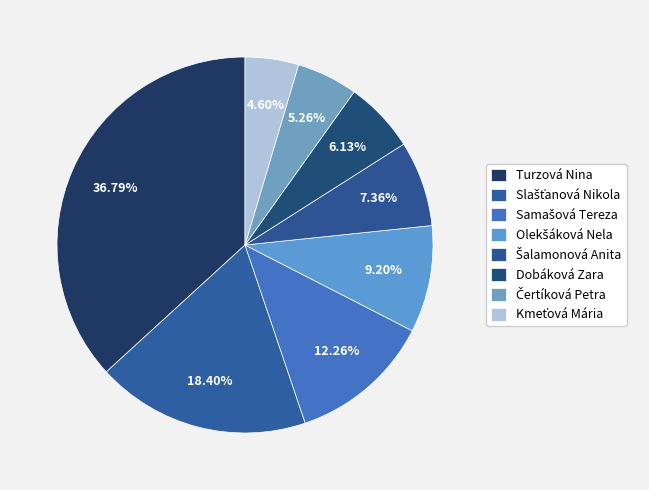

Is the sum of Šalamonová Anita and Olekšáková Nela greater than half?

No